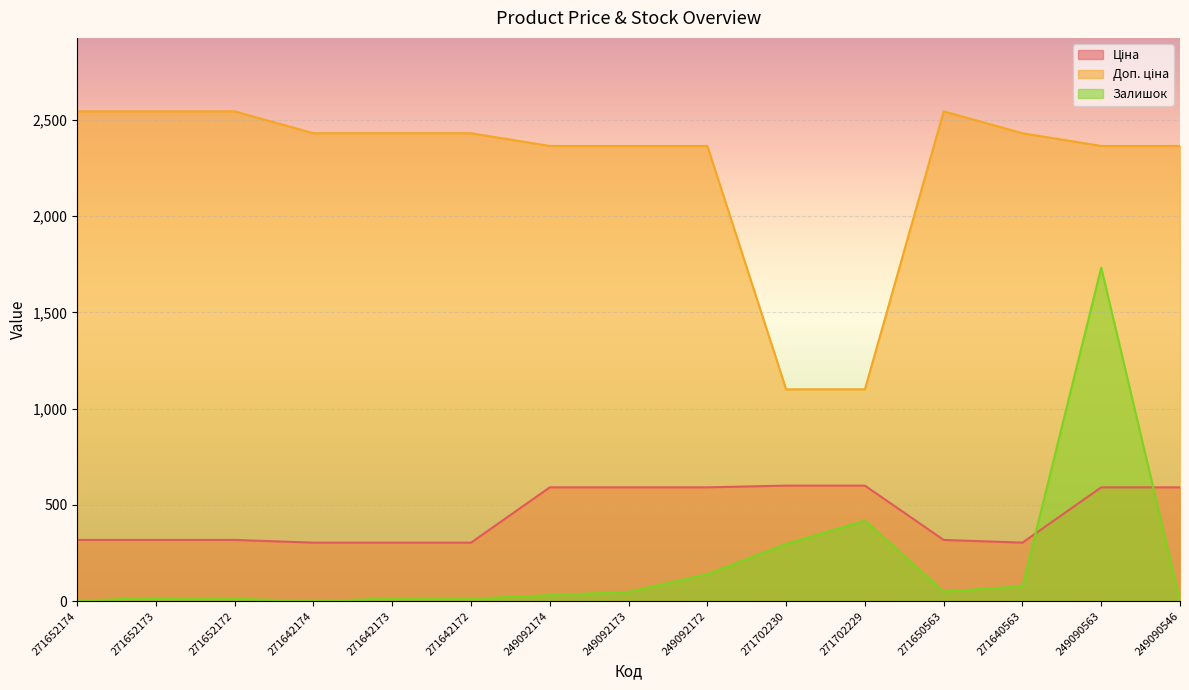

The value of Залишок at 271702229 is 418.0. True or false?

True